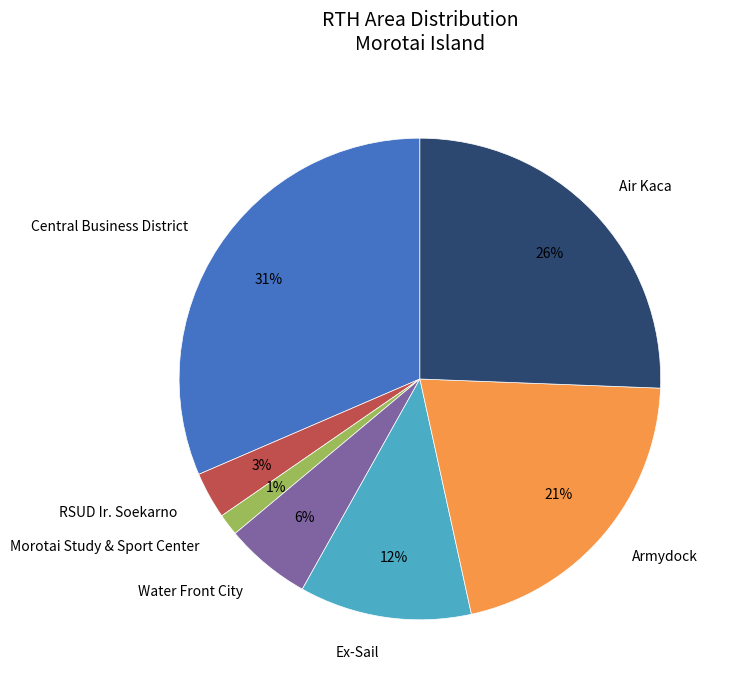

How many segments does this pie chart have?

7